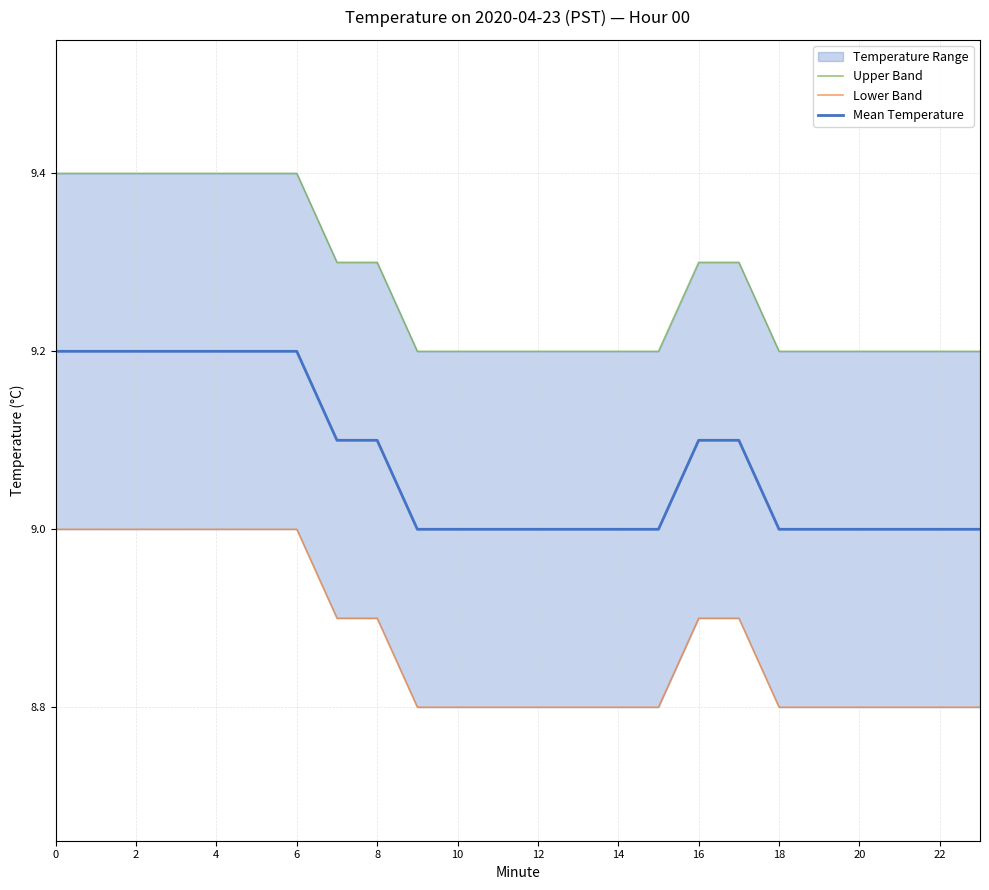

Rank the series at 20 from lowest to highest value.

Lower Band, Mean Temperature, Upper Band